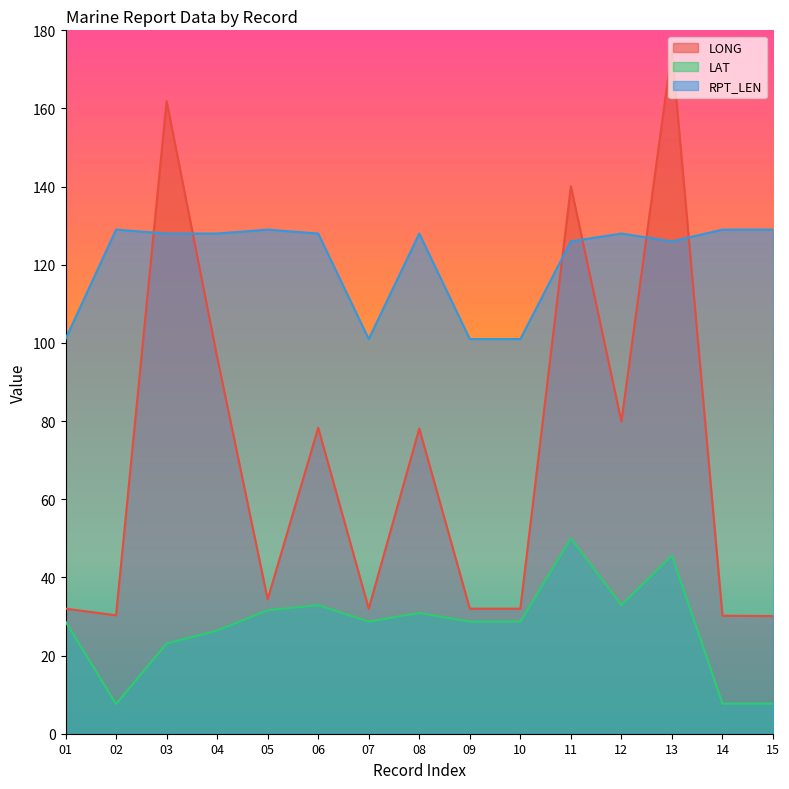

True or false: LAT and RPT_LEN cross at least once.

False